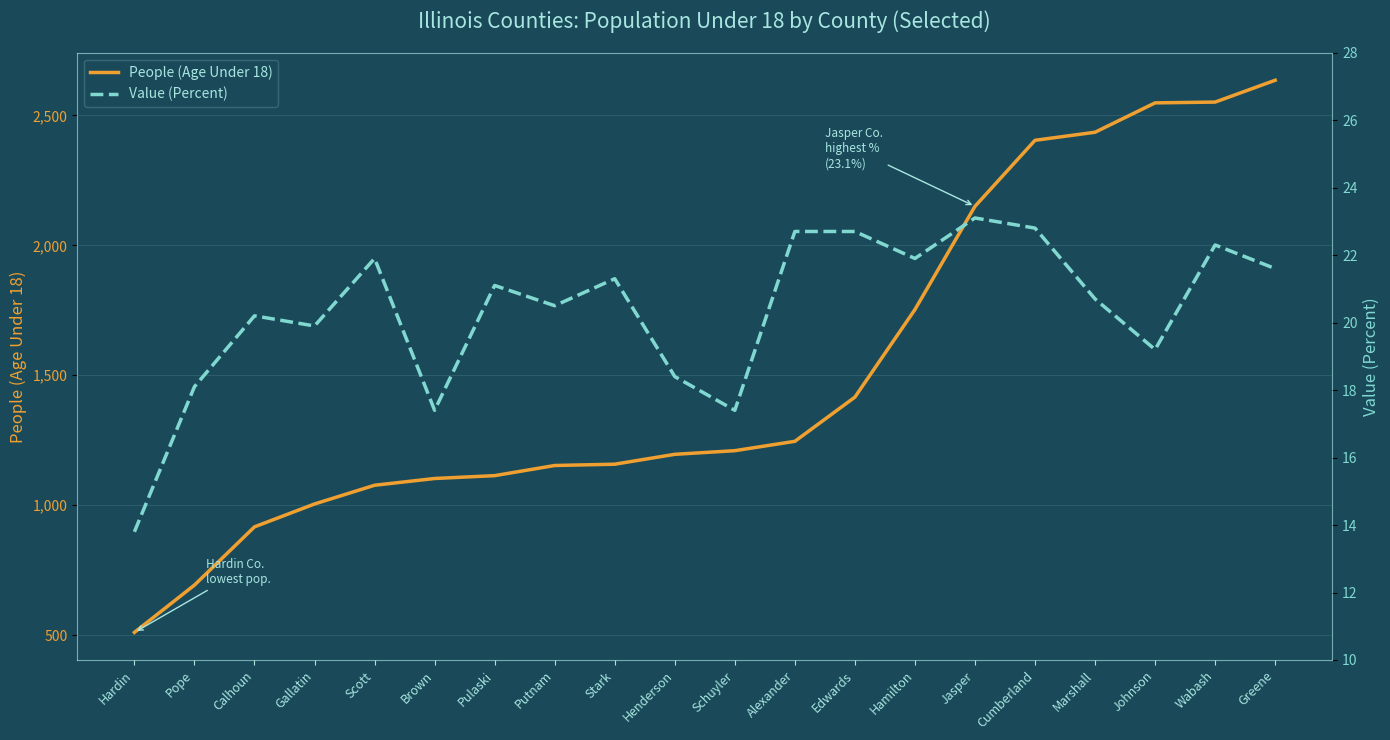

Which category has the highest value in the People (Age Under 18) series?

Greene